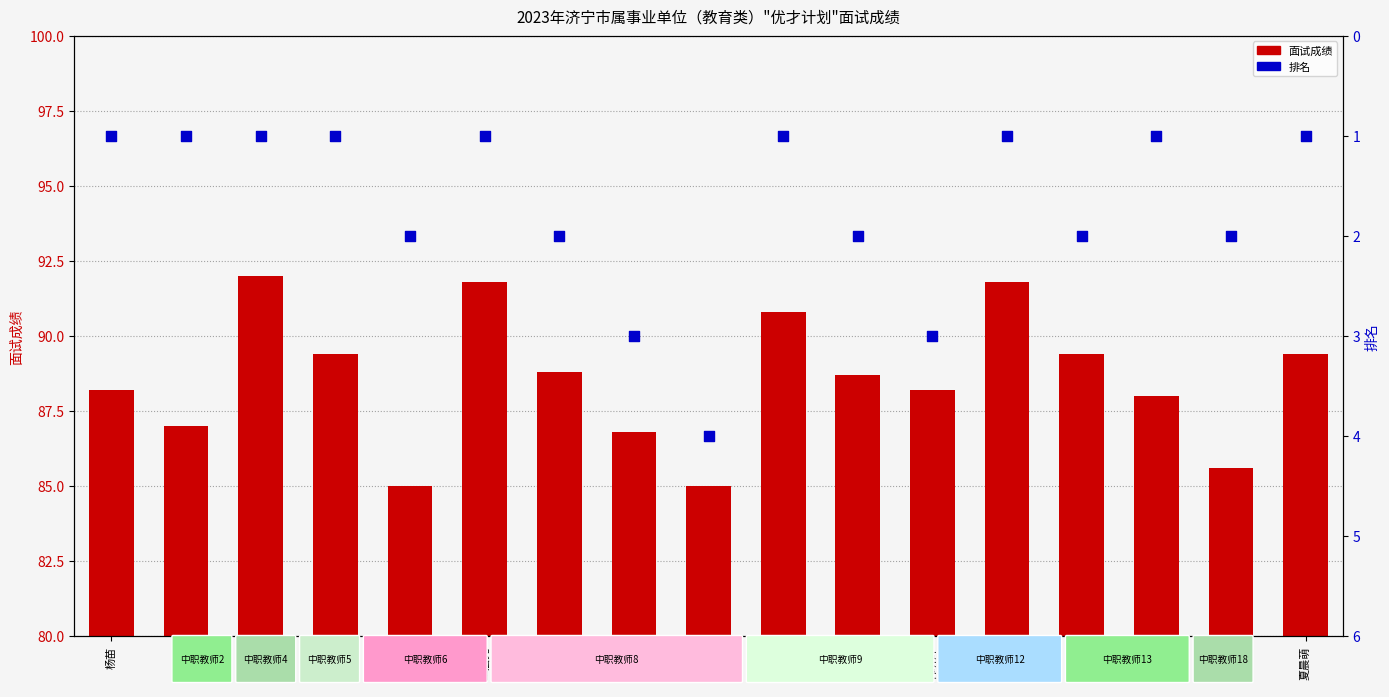

Which series reaches the maximum Y coordinate?

面试成绩 (count)